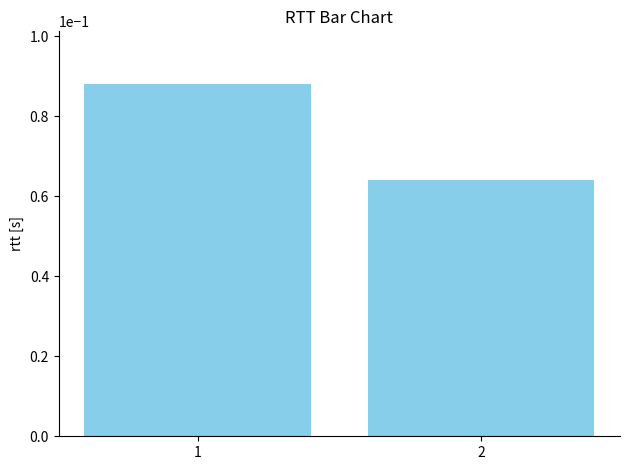

The value at 1 is 0.0. True or false?

False